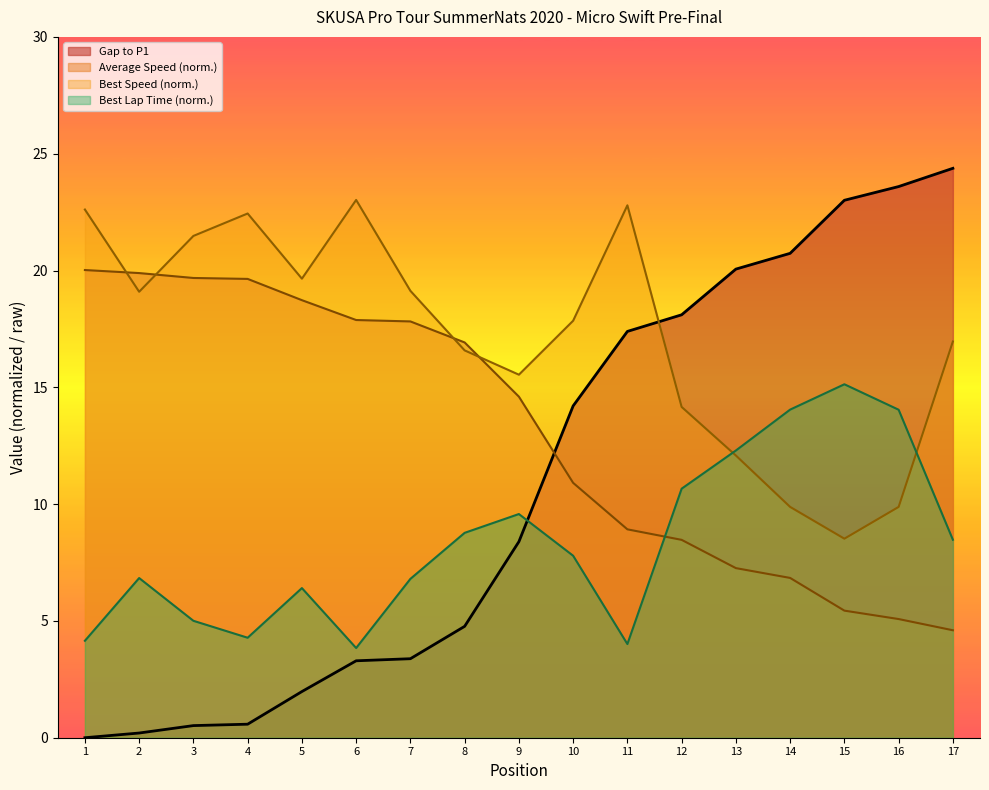

At 11, list the series in order from largest to smallest.

Best Speed (norm.), Gap to P1, Average Speed (norm.), Best Lap Time (norm.)